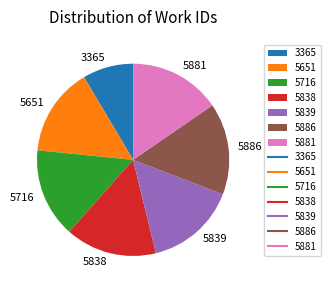

True or false: 5838 accounts for 6% of the total.

False